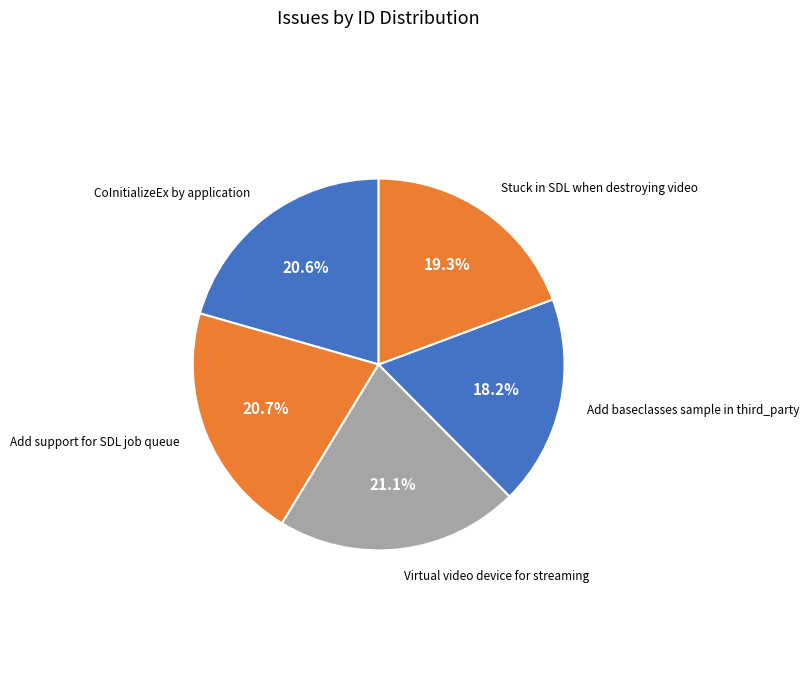

To the nearest percent, what percentage of the pie is Stuck in SDL when destroying video?

19%